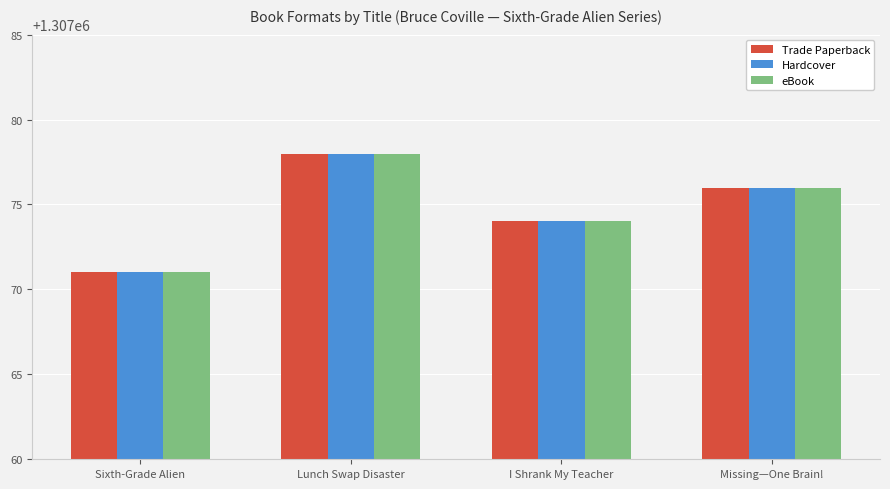

What are all the series names shown in the legend?

Trade Paperback, Hardcover, eBook